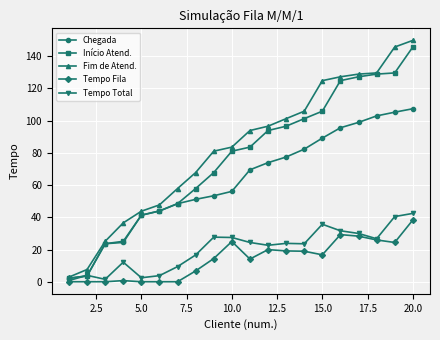

True or false: Tempo Fila has more than 1 interior local peaks.

True